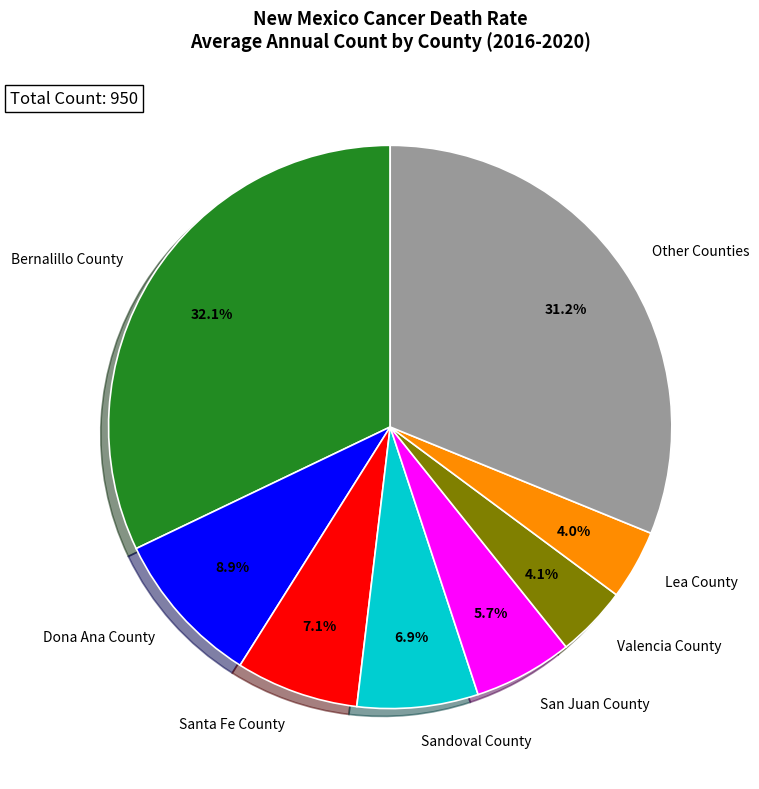

Count the number of slices in the pie.

8